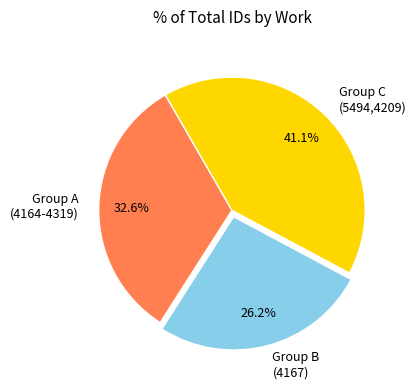

Does Group A (4164-4319) represent more than half of the total?

No